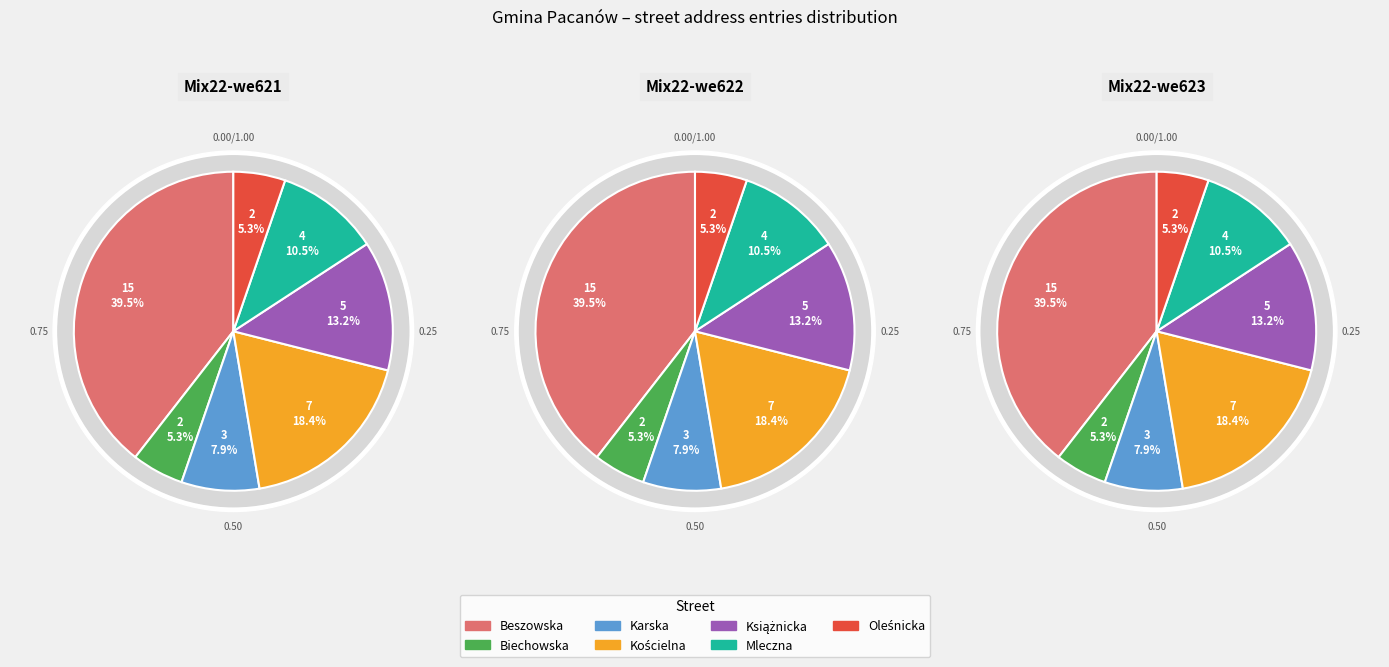

What percentage is NOT represented by Mleczna?

89.5%